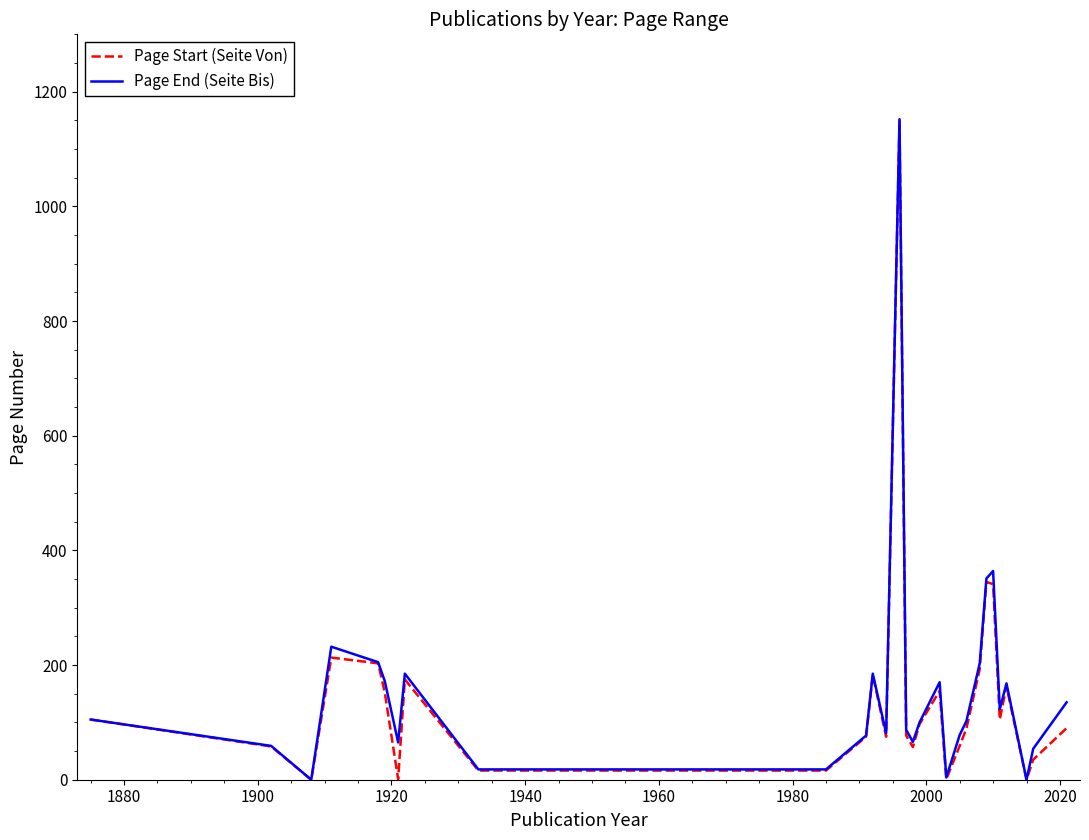

Which series has the widest spread of values?

Page End (Seite Bis)